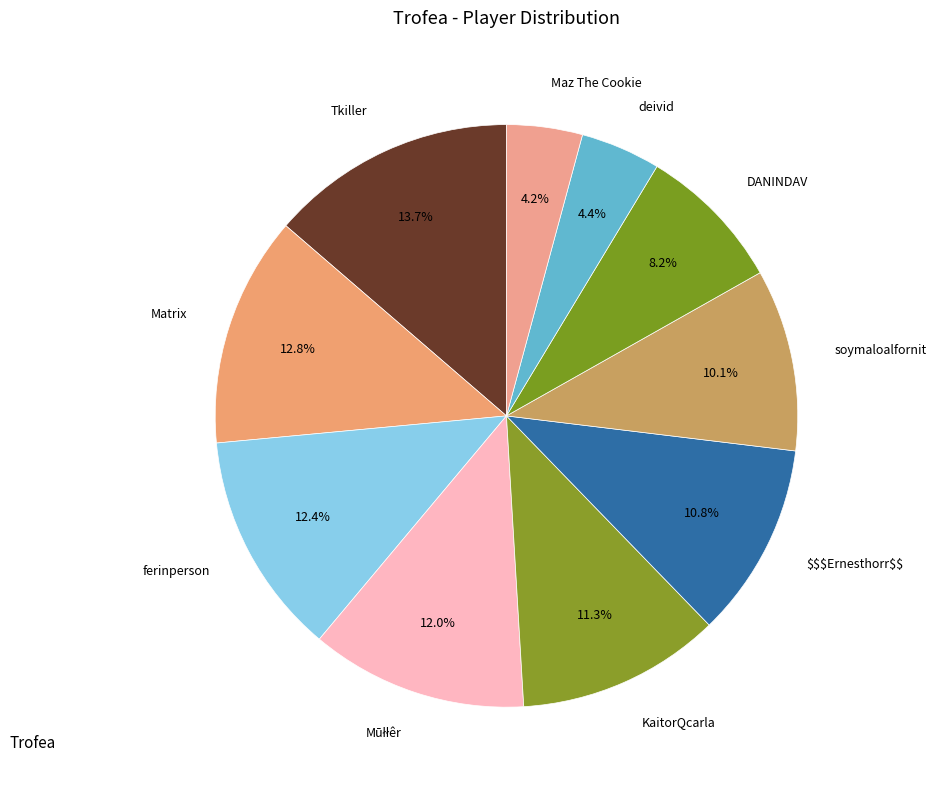

Is there a majority slice in this chart?

No